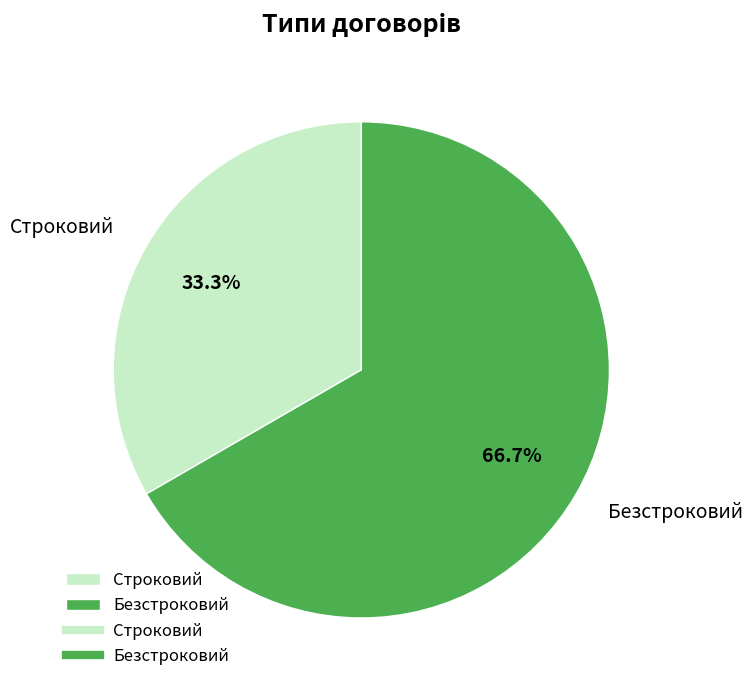

What is the majority slice?

Безстроковий